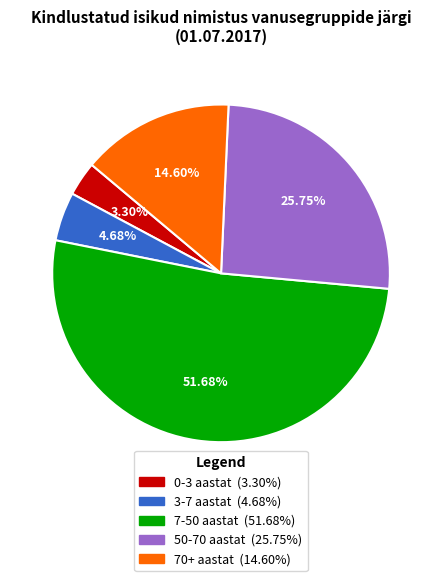

Rank the categories by value from lowest to highest.

0-3 aastat (3.30%), 3-7 aastat (4.68%), 70+ aastat (14.60%), 50-70 aastat (25.75%), 7-50 aastat (51.68%)